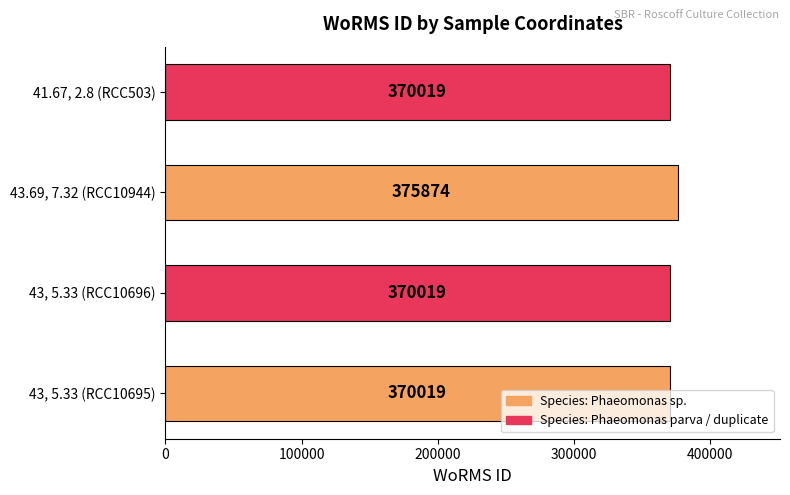

Does the chart contain any negative values?

No